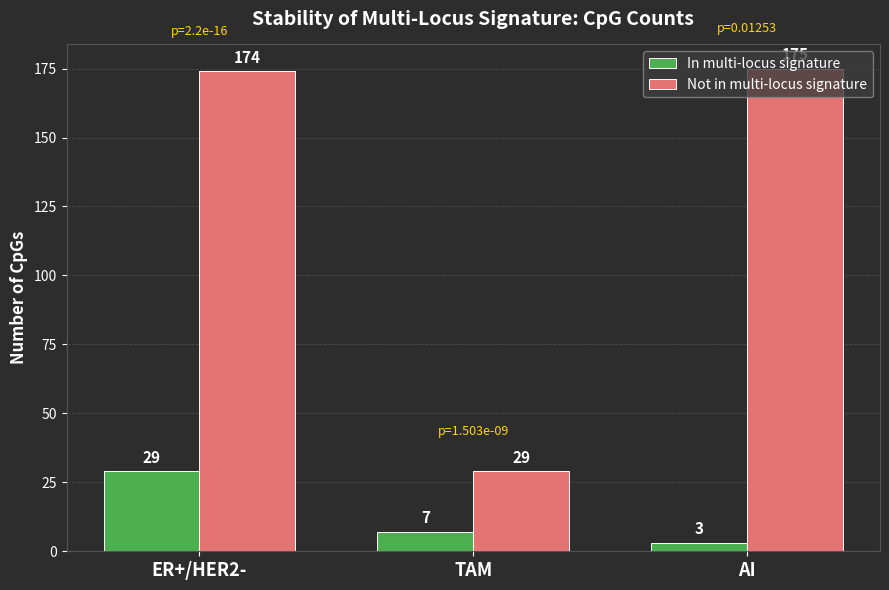

How many values in the Not in multi-locus signature series are below 174?

1